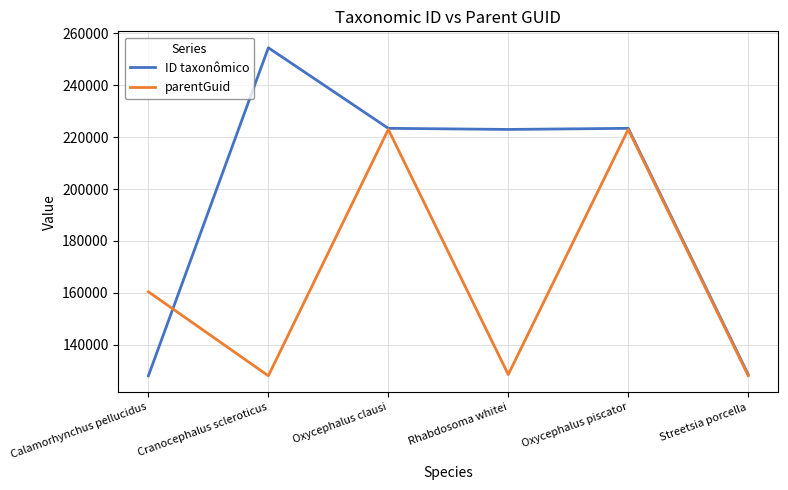

What is the lowest value of the parentGuid series?

128020